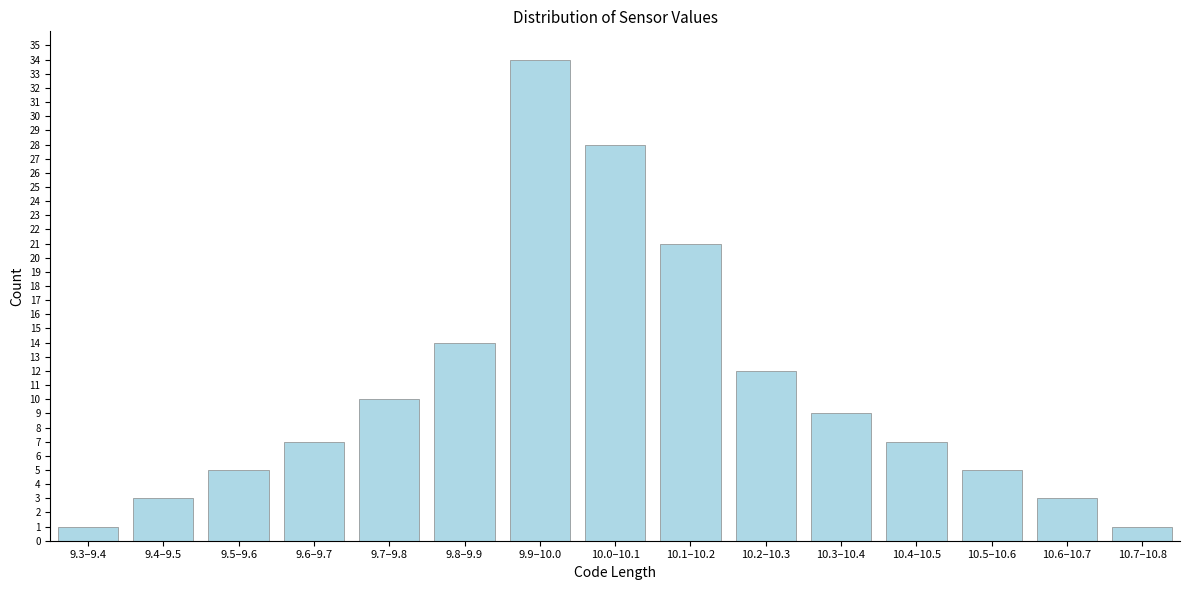

Reading left to right, what are all the values shown in this chart?

9.3–9.4=1	9.4–9.5=3	9.5–9.6=5	9.6–9.7=7	9.7–9.8=10	9.8–9.9=14	9.9–10.0=34	10.0–10.1=28	10.1–10.2=21	10.2–10.3=12	10.3–10.4=9	10.4–10.5=7	10.5–10.6=5	10.6–10.7=3	10.7–10.8=1